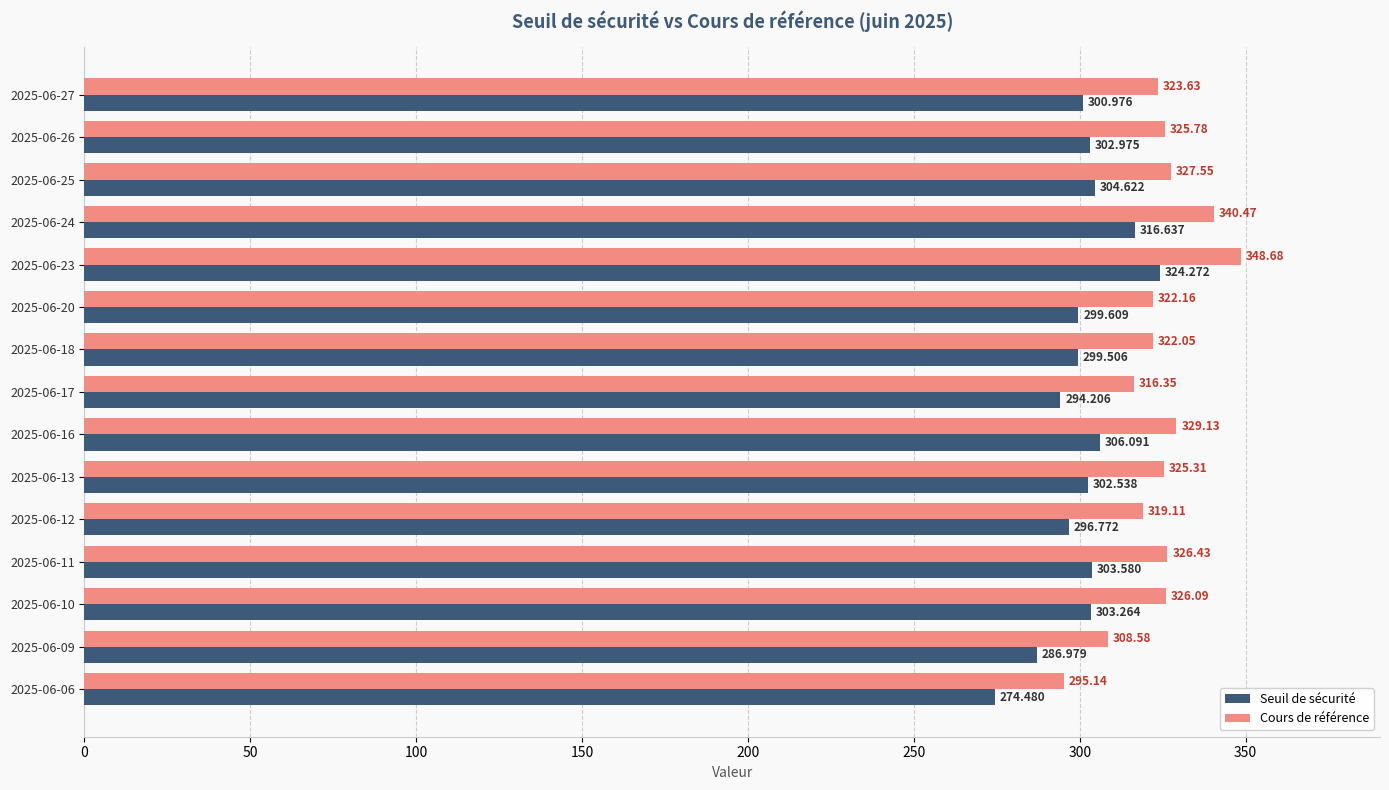

Which series has the largest total across all categories?

Cours de référence